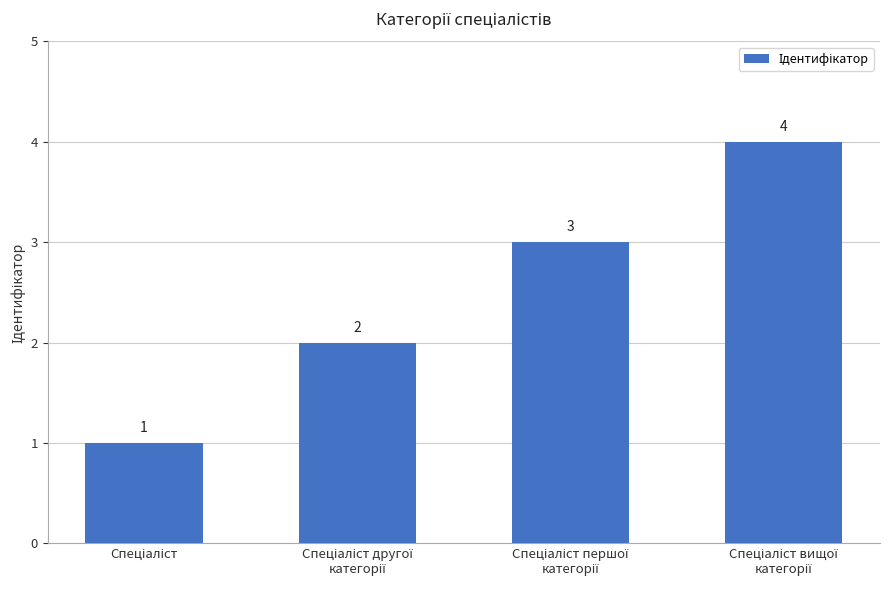

How many series are shown in this chart?

1